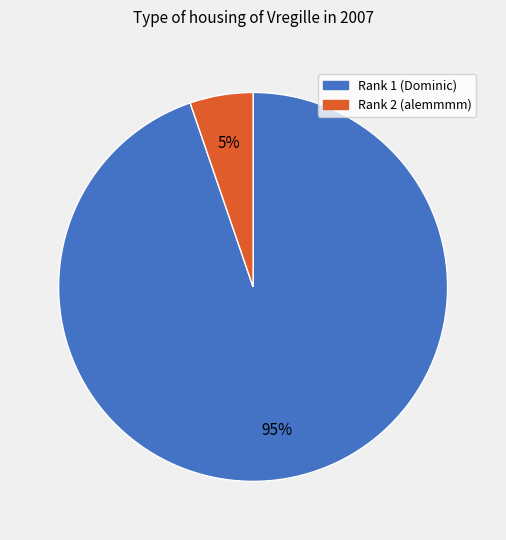

Count the number of slices in the pie.

2